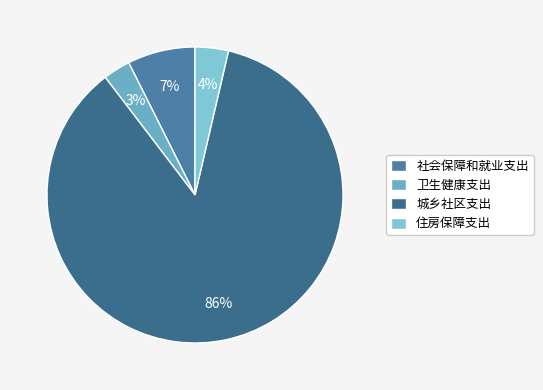

To the nearest percent, what is the difference between the largest and smallest slice percentages?

83%